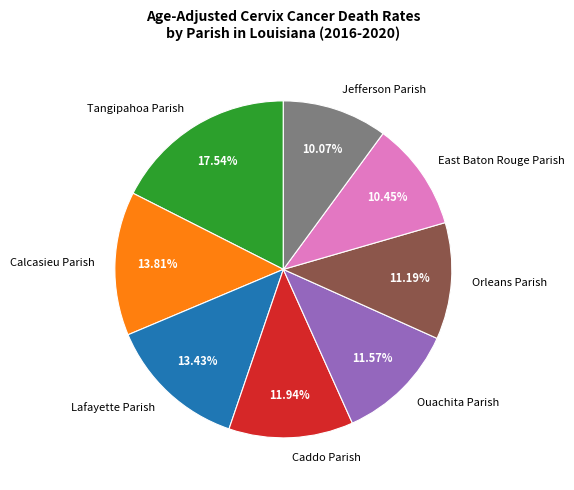

Does Tangipahoa Parish account for over 50% of the chart?

No